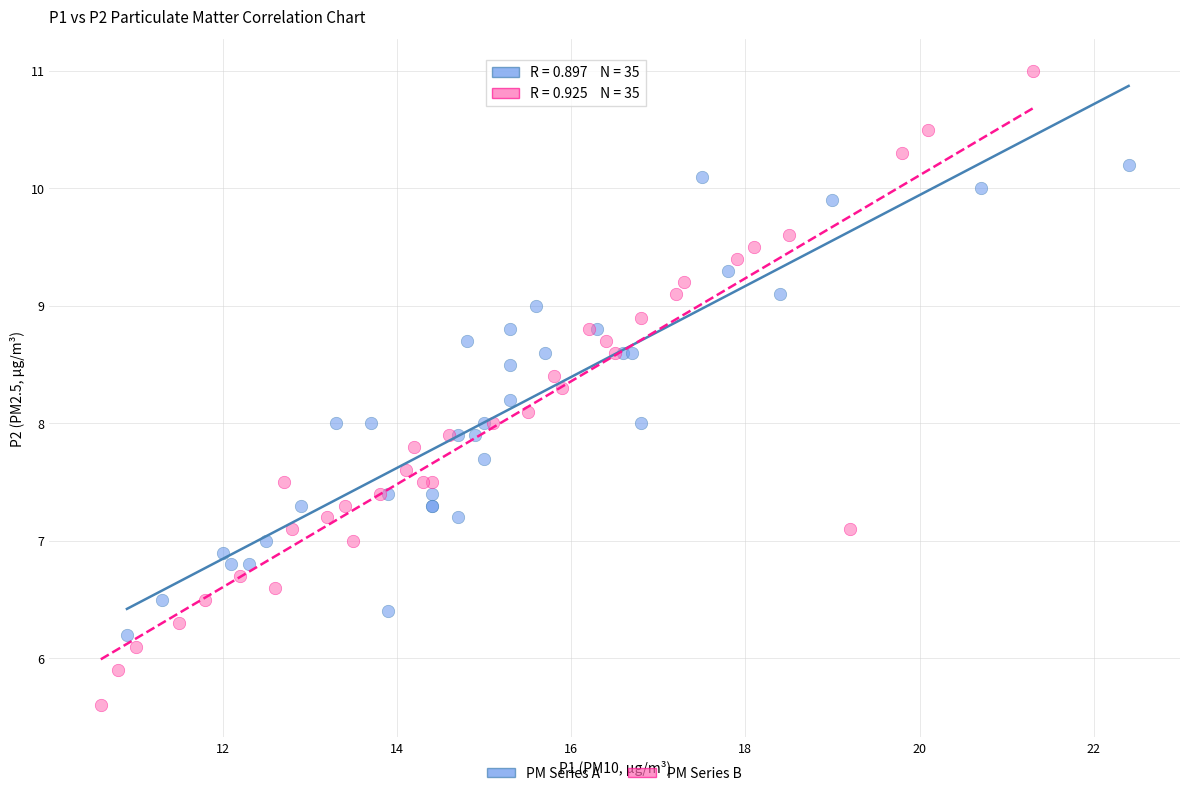

Which series contains the highest Y value?

PM Series B